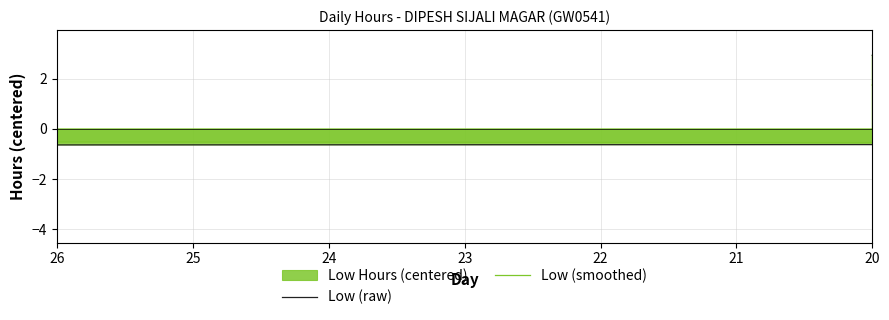

Count the number of categories in the chart.

26